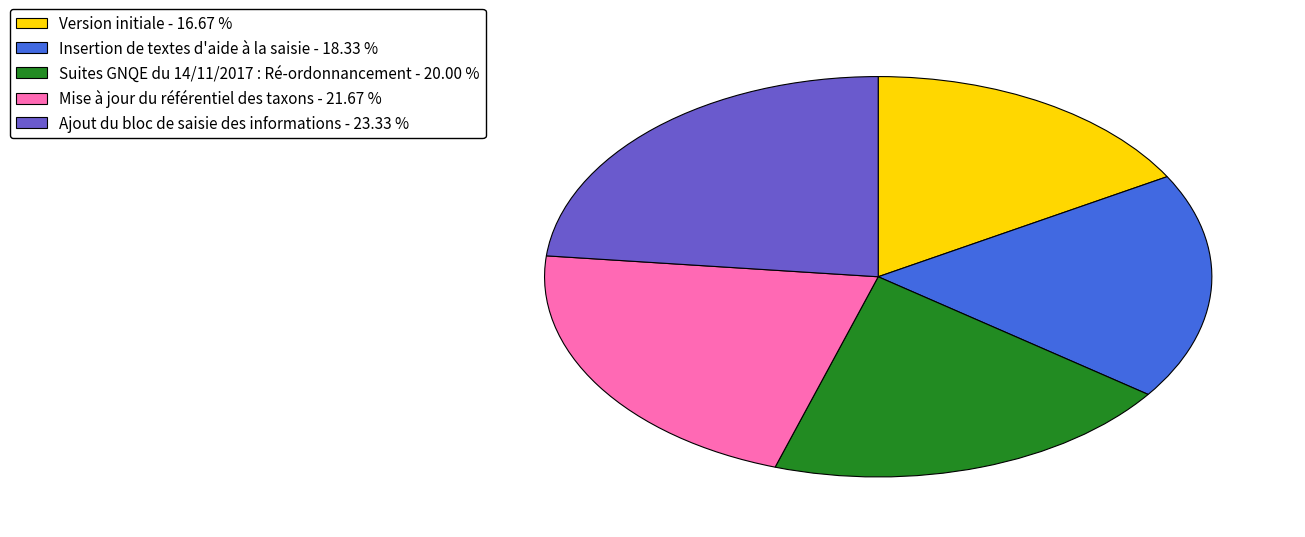

Rank the categories by value from highest to lowest.

Ajout du bloc de saisie des informations, Mise à jour du référentiel des taxons, Suites GNQE du 14/11/2017 : Ré-ordonnancement, Insertion de textes d'aide à la saisie, Version initiale